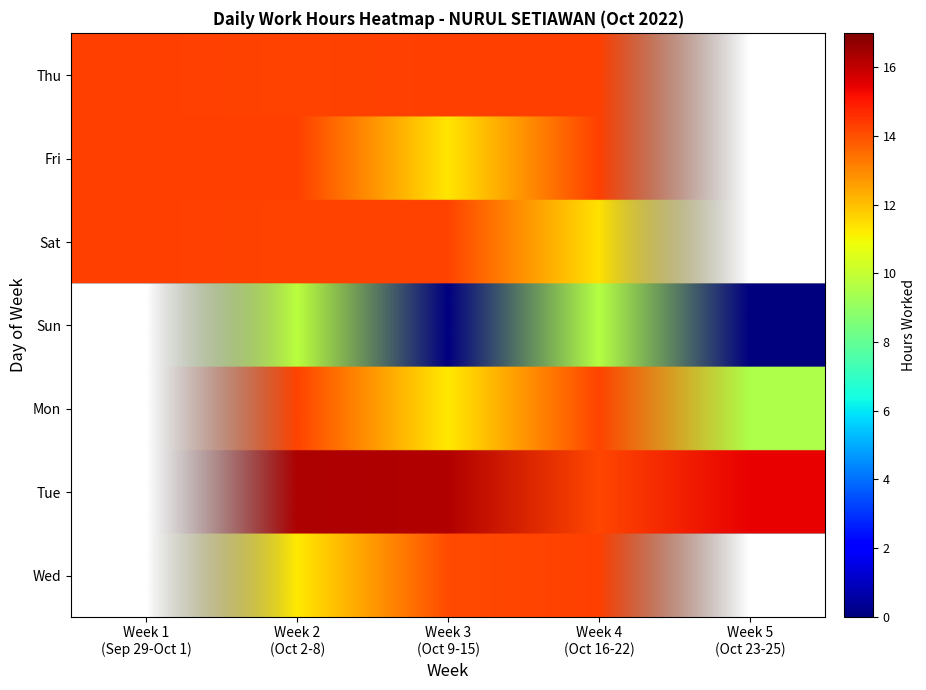

Reading left to right, what are all the values shown in this chart?

14.3	14.3	14.3	9.8	14.3	16.3	11.3	14.3	14.3	14.2	0.0	11.2	16.2	14.1	14.3	11.3	14.2	9.7	14.2	14.2	14.3	14.3	14.3	11.4	0.0	9.6	15.4